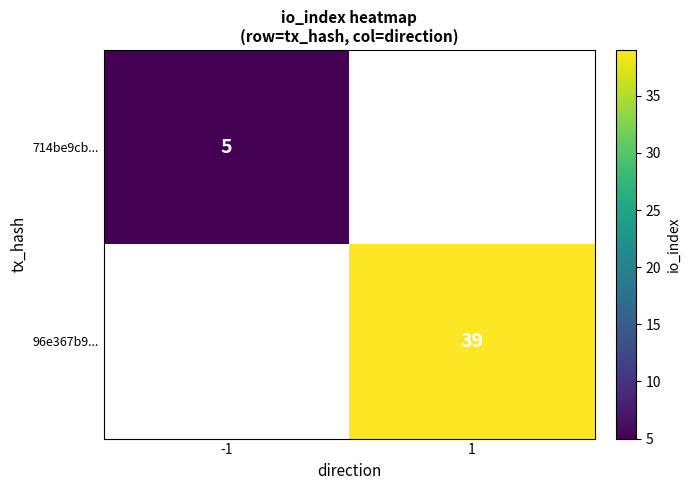

The value of 96e367b9... at 1 is 39. True or false?

True